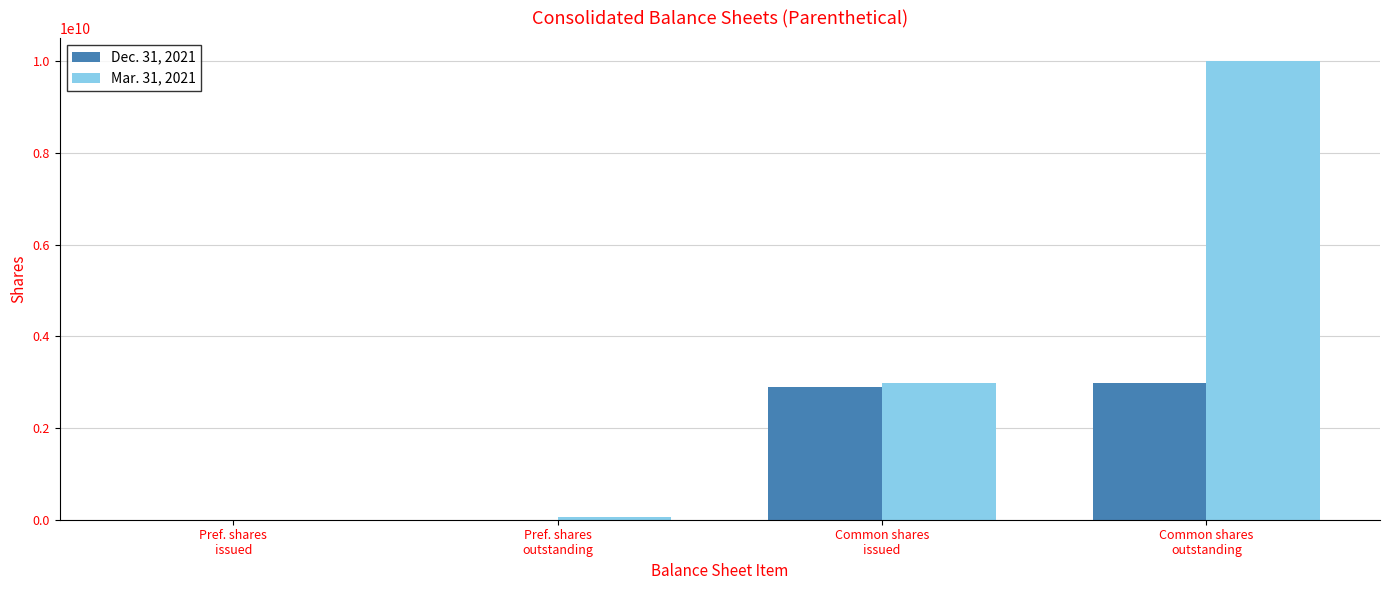

What is the greatest value displayed?

10000000000